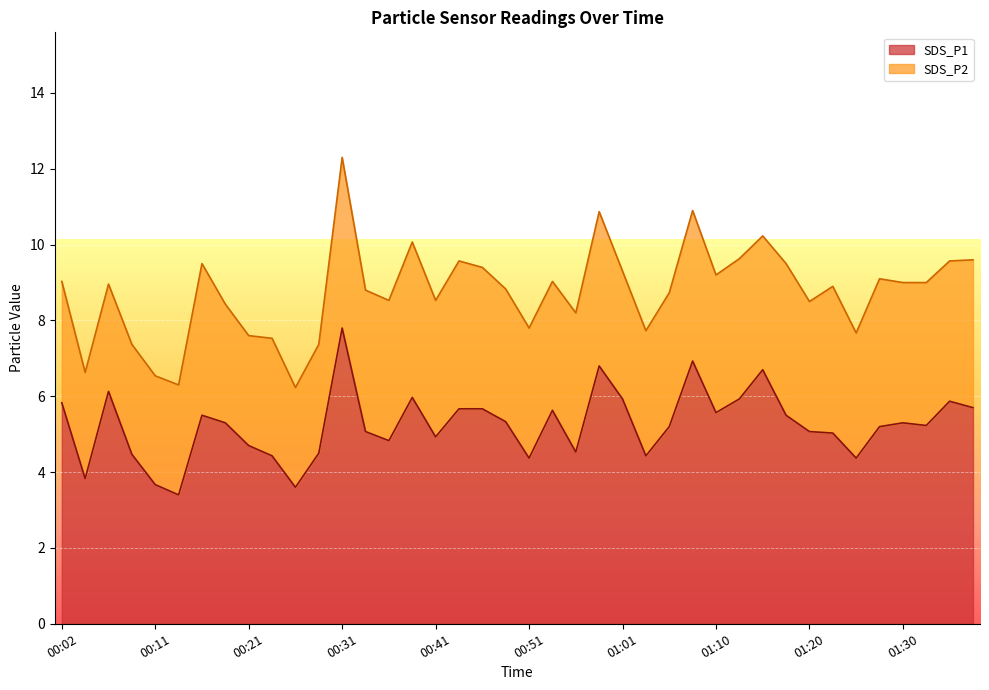

List the labels in order of value, largest first.

00:31, 01:08, 00:58, 01:15, 00:07, 00:38, 01:01, 01:13, 01:35, 00:02, 01:37, 00:44, 00:46, 00:53, 01:10, 00:16, 01:18, 00:48, 00:19, 01:30, 01:32, 01:06, 01:27, 00:33, 01:20, 01:23, 00:41, 00:36, 00:21, 00:56, 00:29, 00:09, 00:24, 01:03, 00:51, 01:25, 00:04, 00:11, 00:26, 00:14